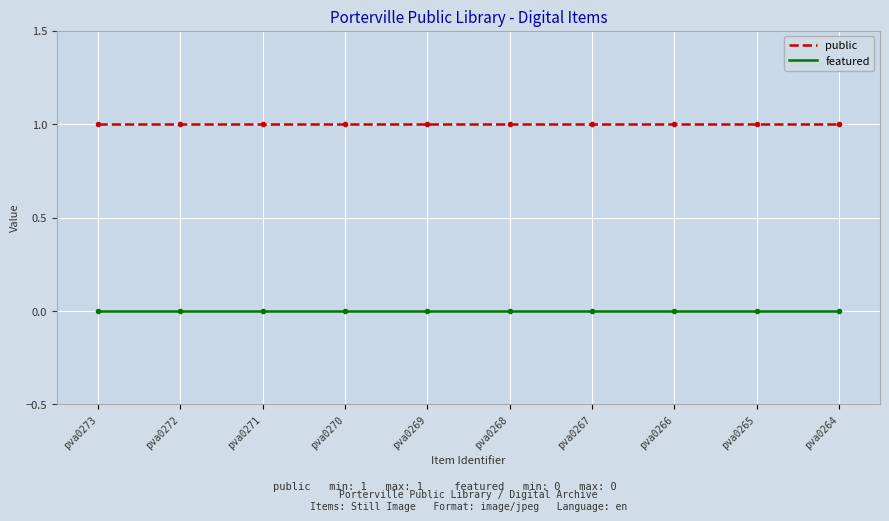

Is it true that featured equals 0 at pva0266?

True